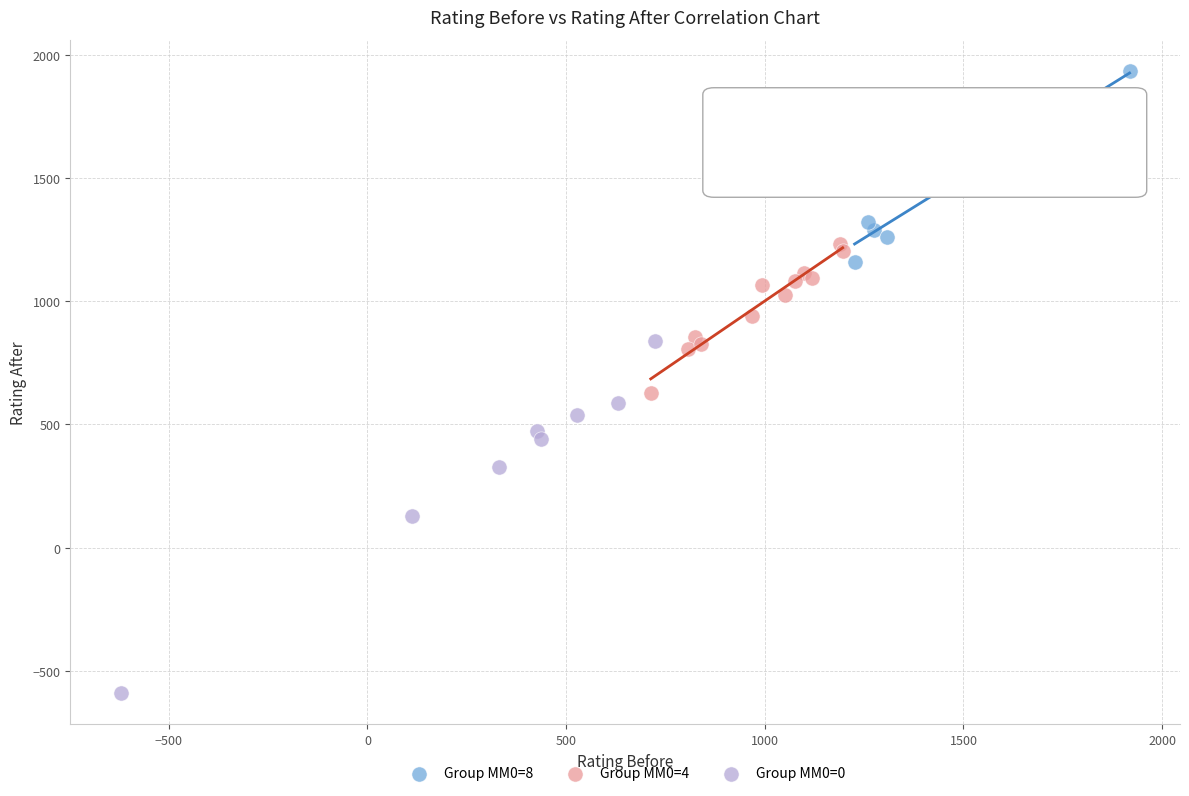

Which series contains the highest Y value?

Group MM0=8